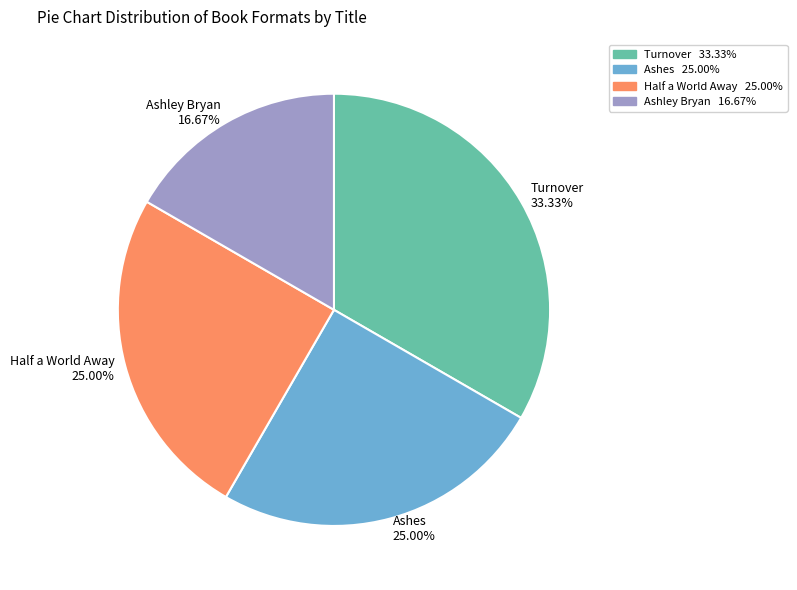

Is there any slice that represents more than half of the pie?

No